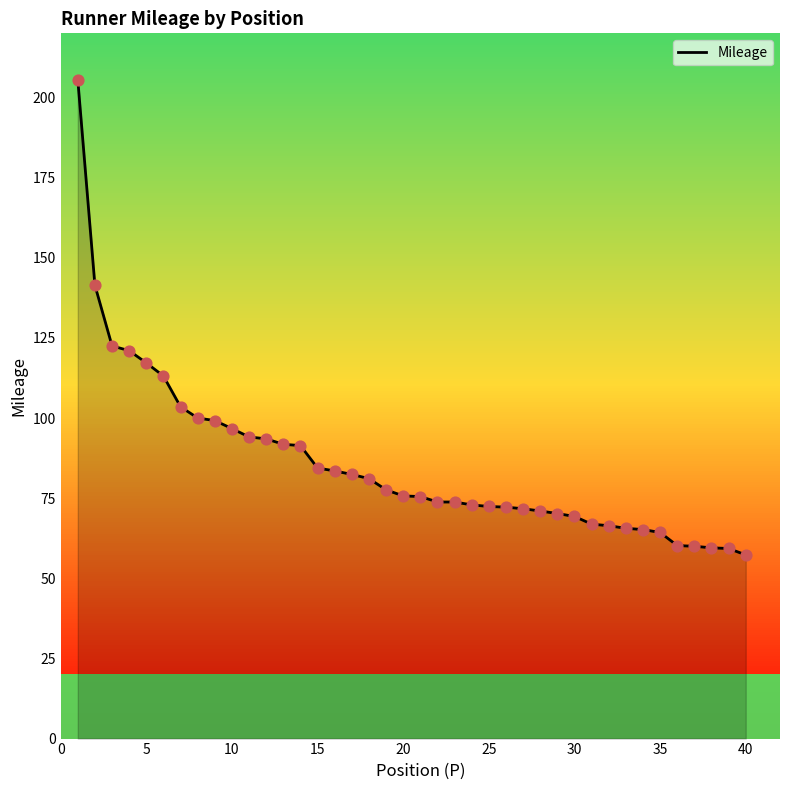

What is the minimum value shown in the chart?

57.3